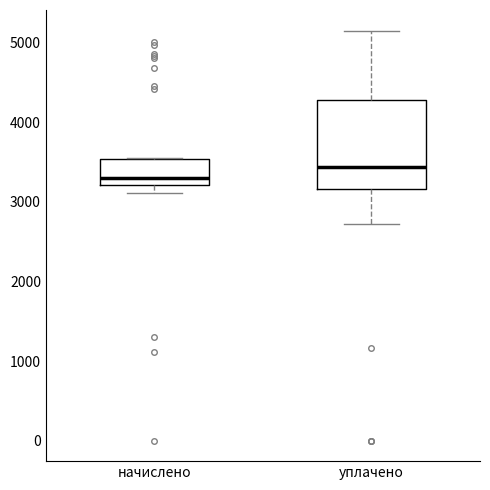

Which box is the tallest, from its lower edge to its upper edge?

уплачено